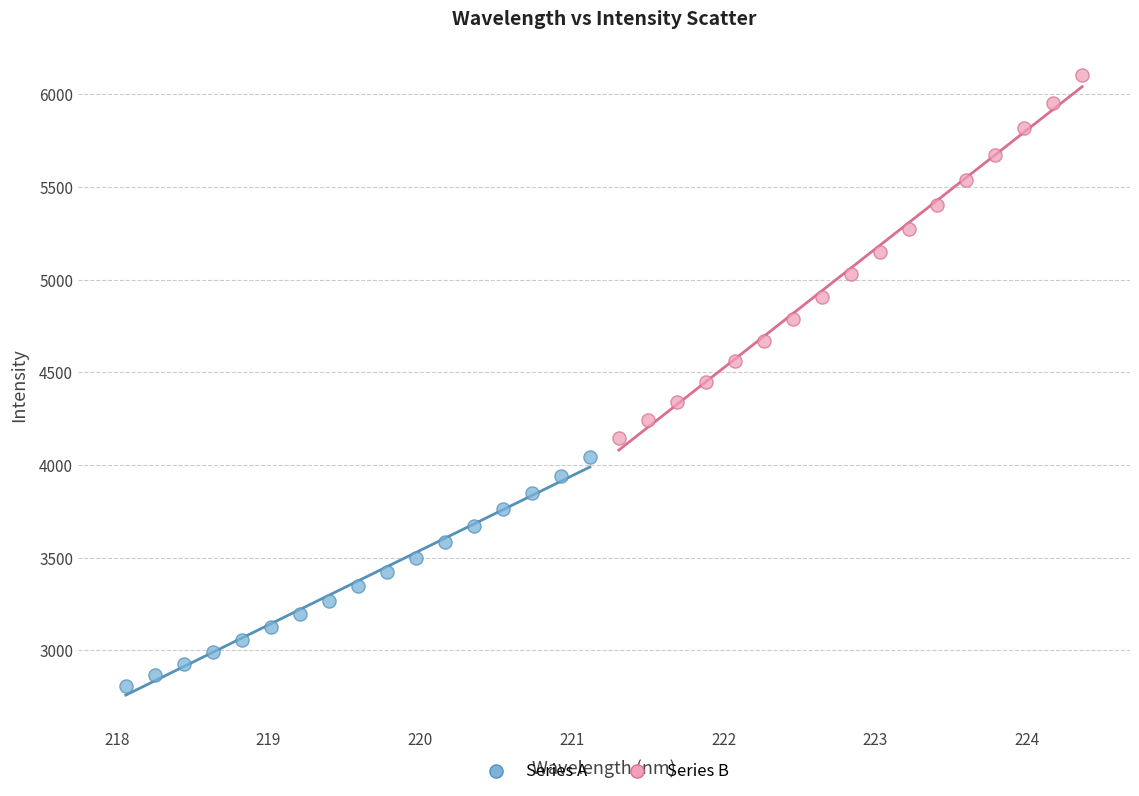

Which series reaches the minimum Y coordinate?

Series A